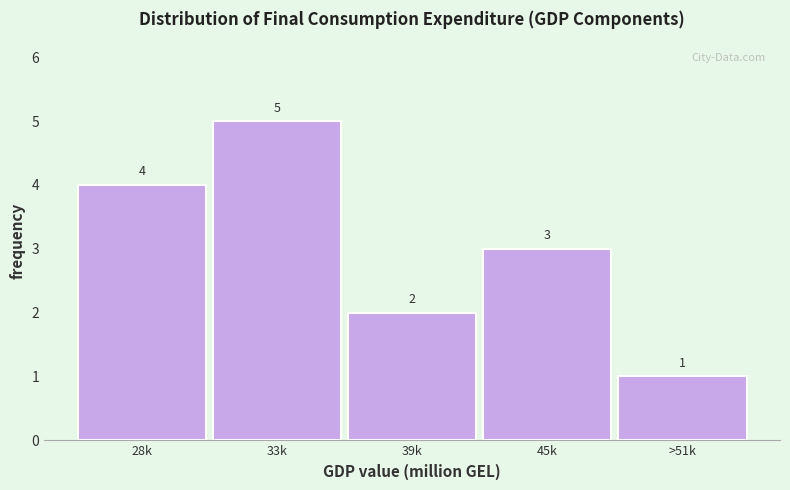

Reading left to right, extract all data points from this chart.

28k=4	33k=5	39k=2	45k=3	>51k=1